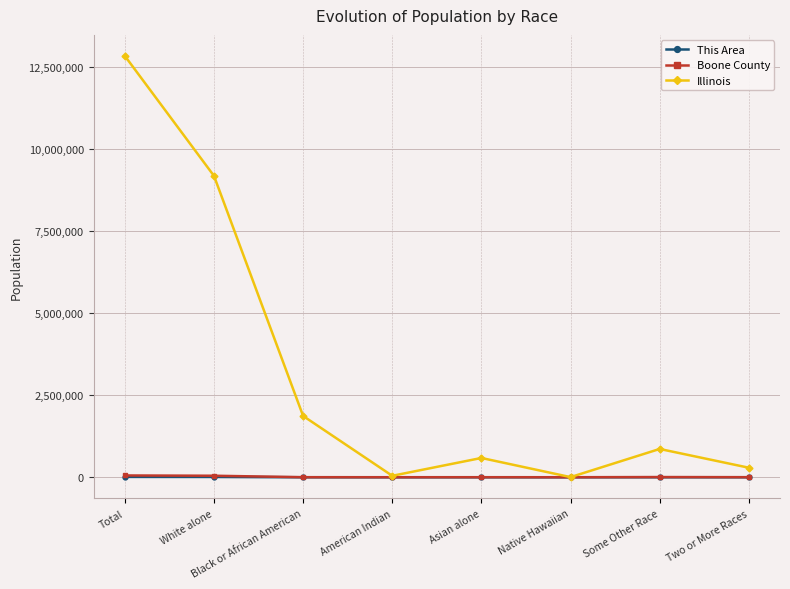

Which series has the largest total across all categories?

Illinois